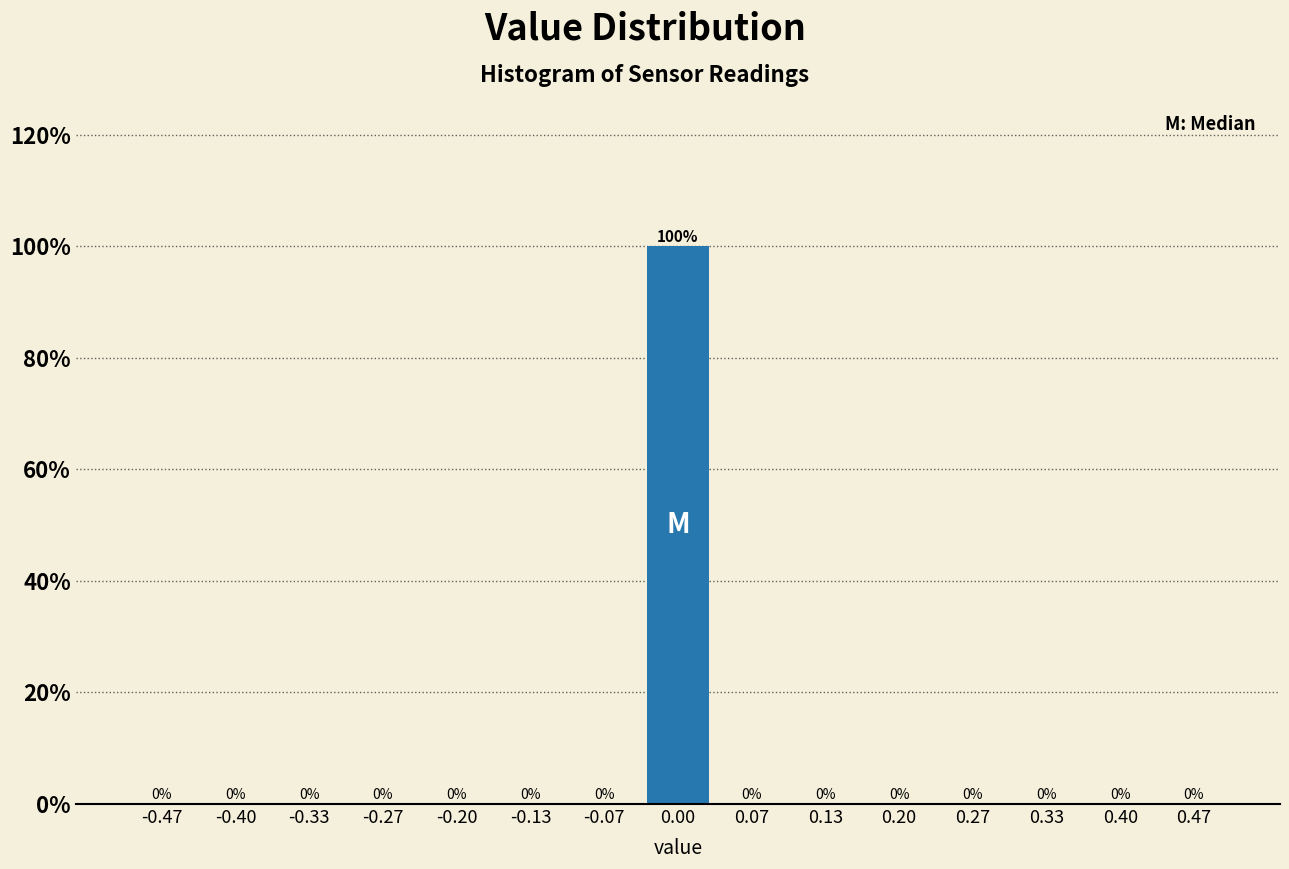

Reading left to right, list every bar in this chart as the range it spans on the x-axis followed by its height. The bar edges are not printed on the chart, so give them approximately, as read against the axis.

-0.50 to -0.43: 0
-0.43 to -0.37: 0
-0.37 to -0.30: 0
-0.30 to -0.23: 0
-0.23 to -0.17: 0
-0.17 to -0.10: 0
-0.10 to -0.03: 0
-0.03 to 0.03: 100
0.03 to 0.10: 0
0.10 to 0.17: 0
0.17 to 0.23: 0
0.23 to 0.30: 0
0.30 to 0.37: 0
0.37 to 0.43: 0
0.43 to 0.50: 0